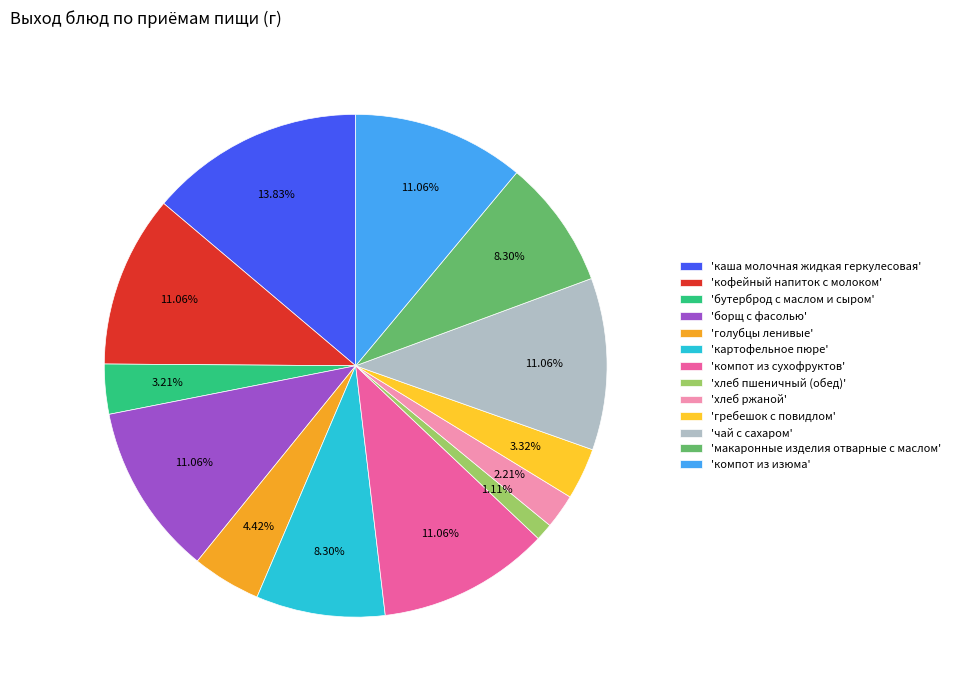

Rank the categories by value from highest to lowest.

каша молочная жидкая геркулесовая, кофейный напиток с молоком, борщ с фасолью, компот из сухофруктов, чай с сахаром, компот из изюма, картофельное пюре, макаронные изделия отварные с маслом, голубцы ленивые, гребешок с повидлом, бутерброд с маслом и сыром, хлеб ржаной, хлеб пшеничный (обед)